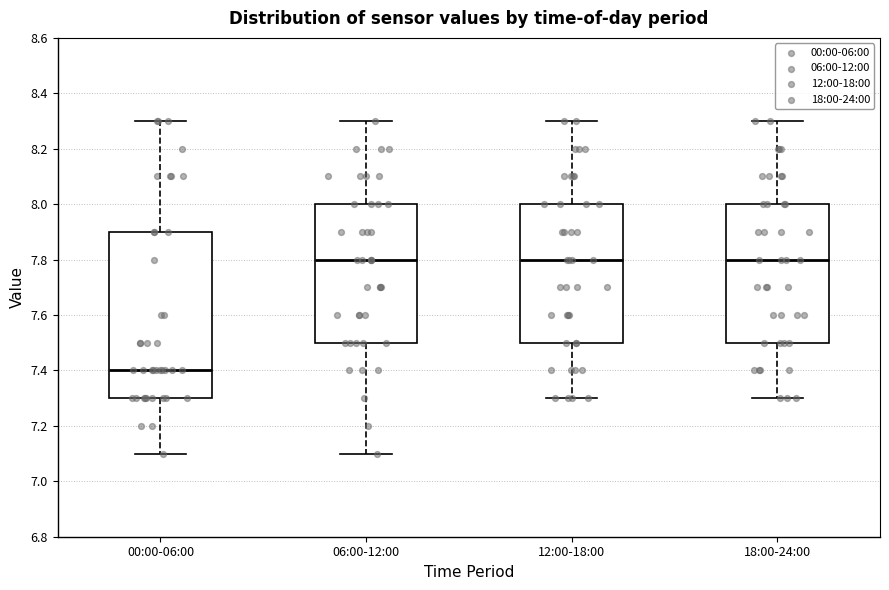

Where is the upper edge of the box for 12:00-18:00 on the y-axis? The values are not printed on the chart, so give them approximately, as read against the axis.

8.0